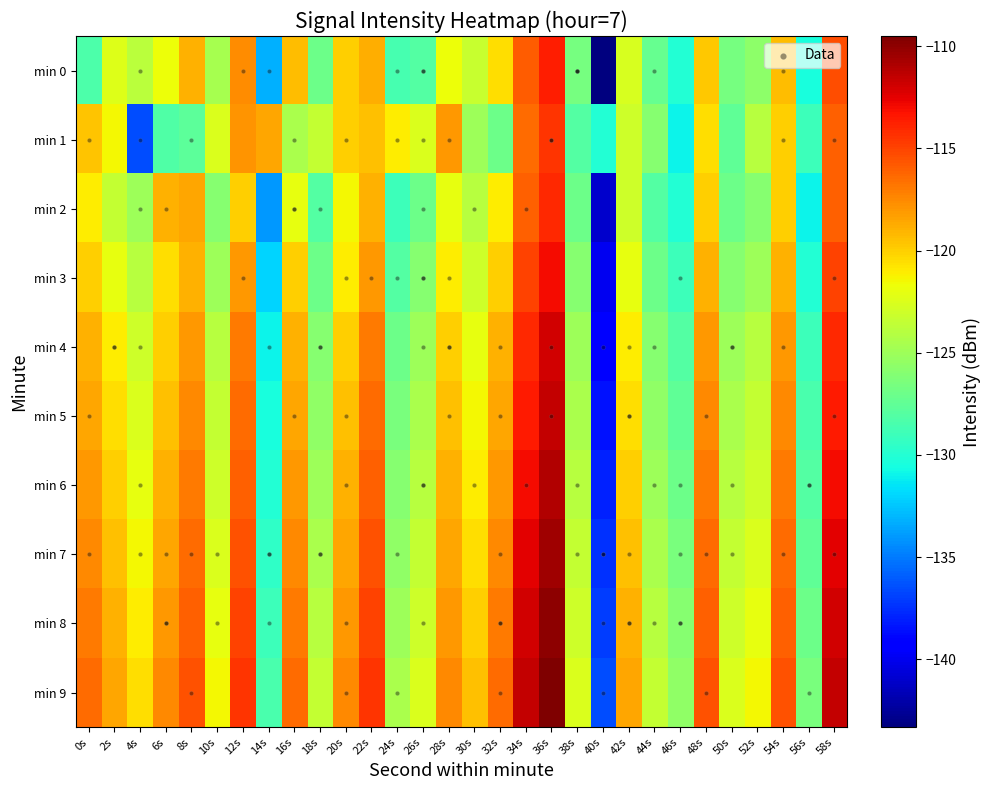

At which category is the sum across all series the highest?

36s